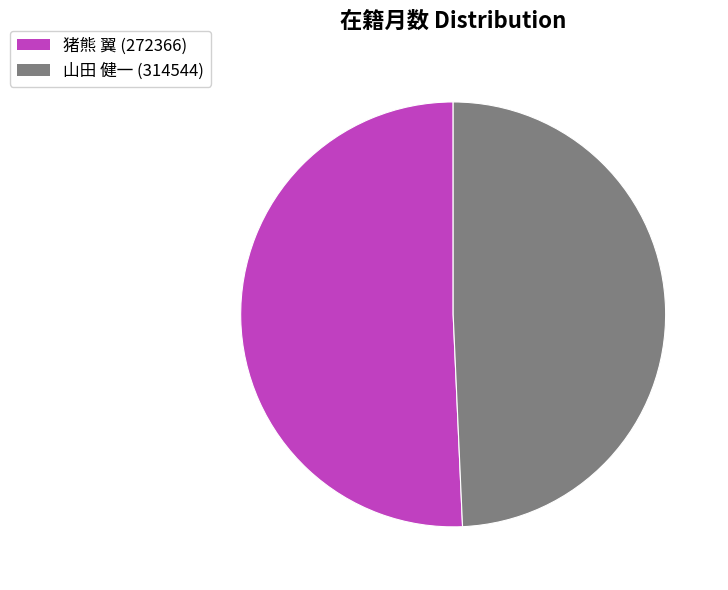

Which category has the biggest portion of the pie?

猪熊 翼 (272366)